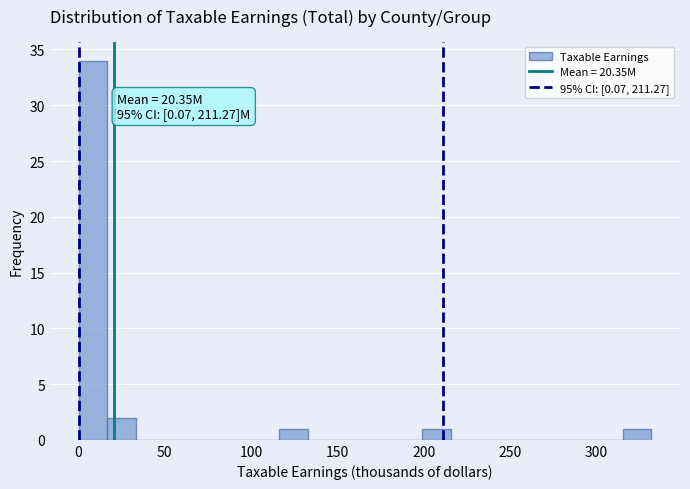

Read against the x-axis, roughly where is the centre of the tallest bar?

10